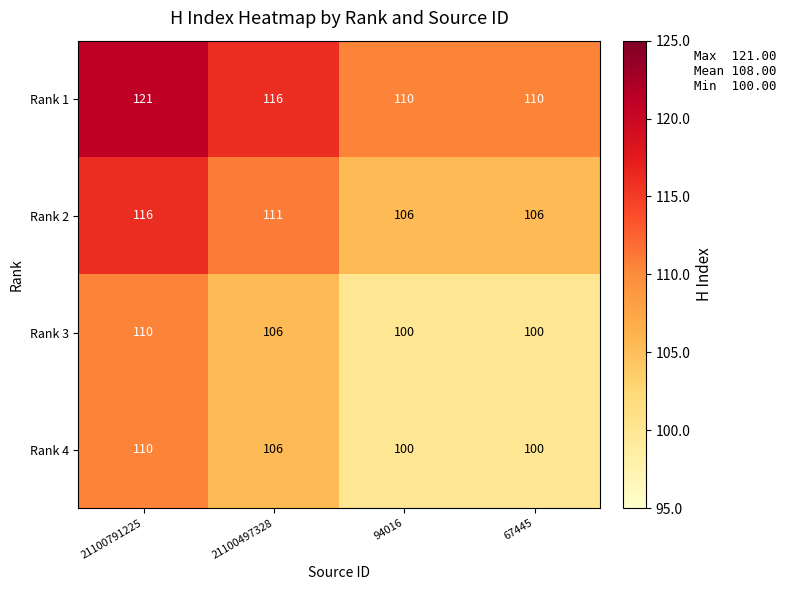

Reading right to left, what are all the values shown in this chart?

Rank 1: 110	110	116	121
Rank 2: 106	106	111	116
Rank 3: 100	100	106	110
Rank 4: 100	100	106	110